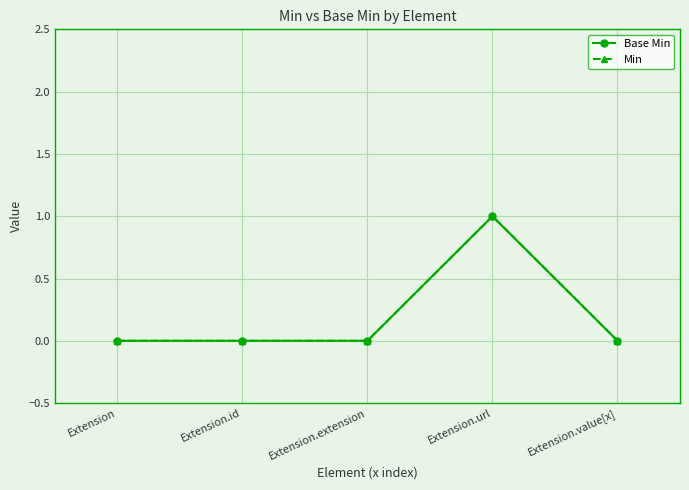

Does the chart have visible grid lines?

Yes